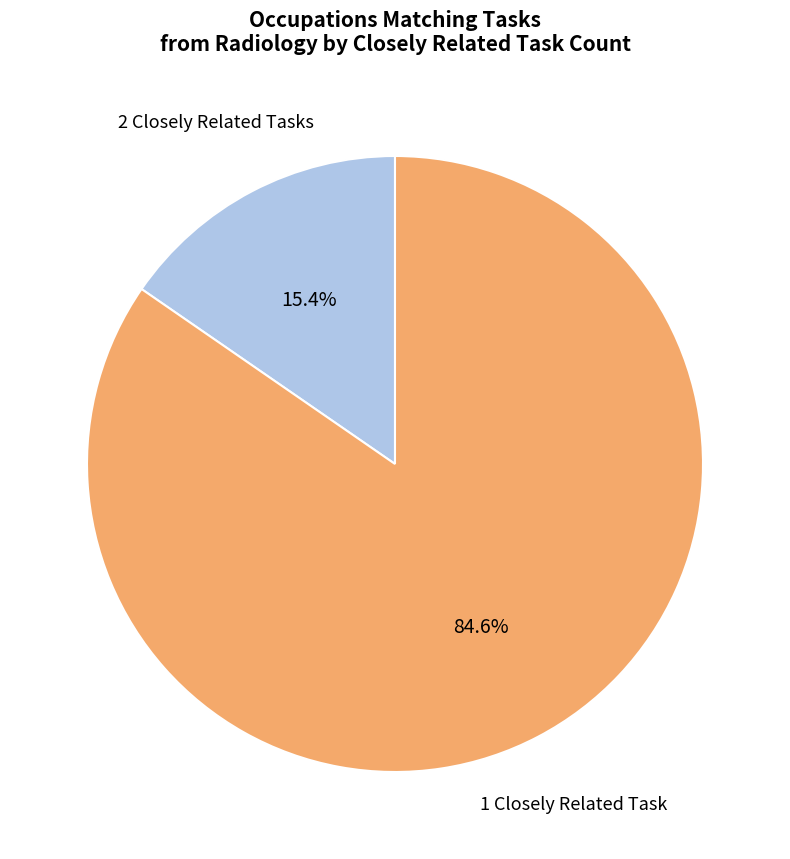

Is there any slice that represents more than half of the pie?

Yes